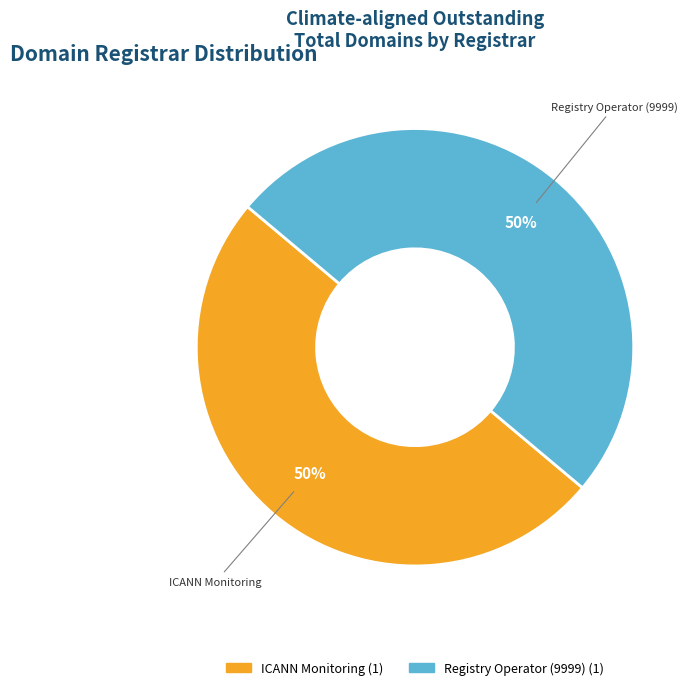

How many slices are in this pie chart?

2